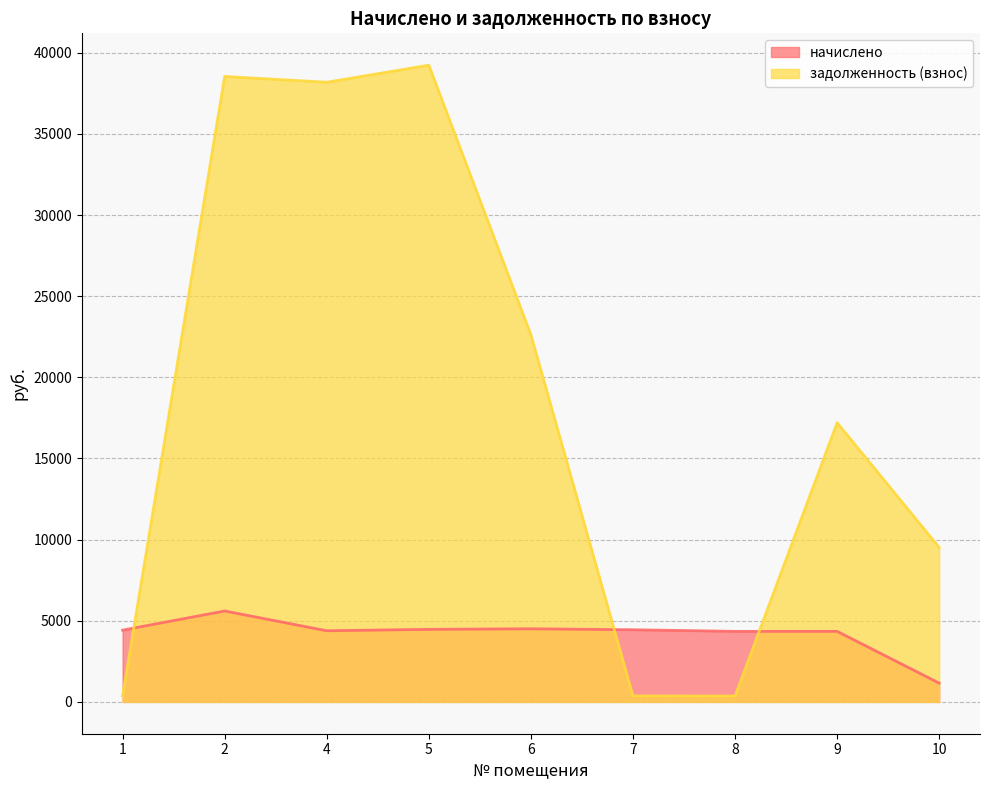

Where do начислено and задолженность (взнос) first cross each other?

1 and 2